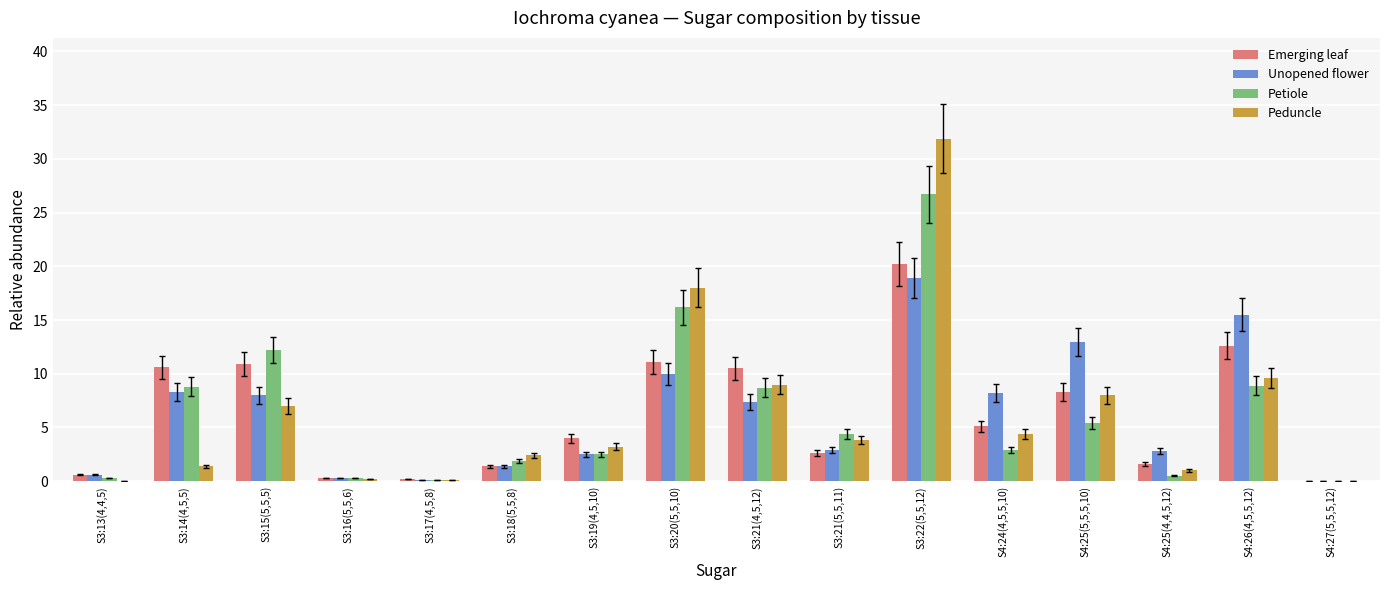

What is the total value across all series at S4:24(4,5,5,10)?

20.6